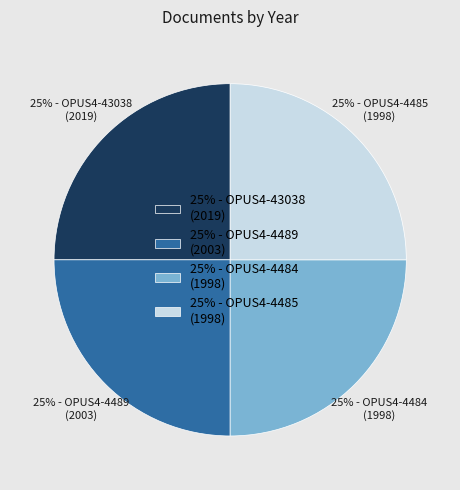

Does 25% - OPUS4-4489 (2003) account for over 50% of the chart?

No